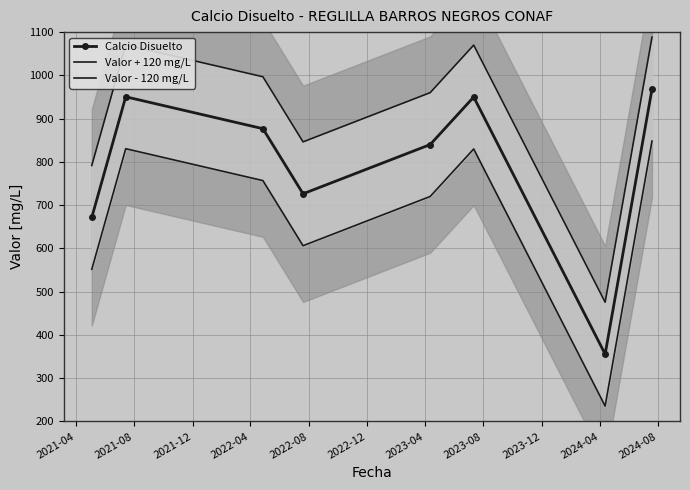

How many interior local valleys does the Valor + 120 mg/L series have?

2